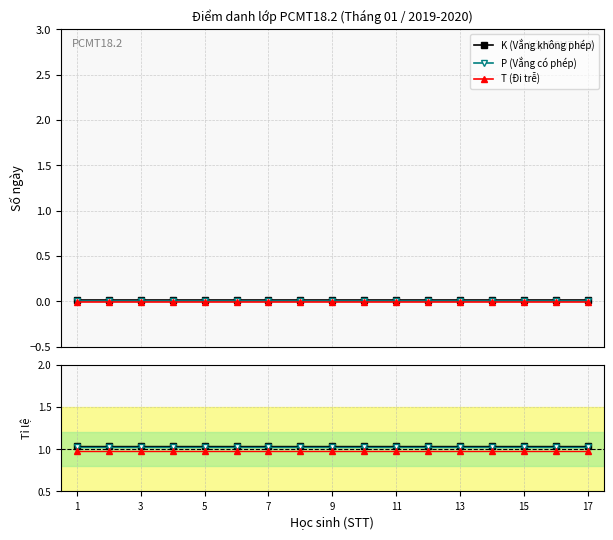

True or false: T (Đi trễ) has more than 0 points higher than both neighbors.

False